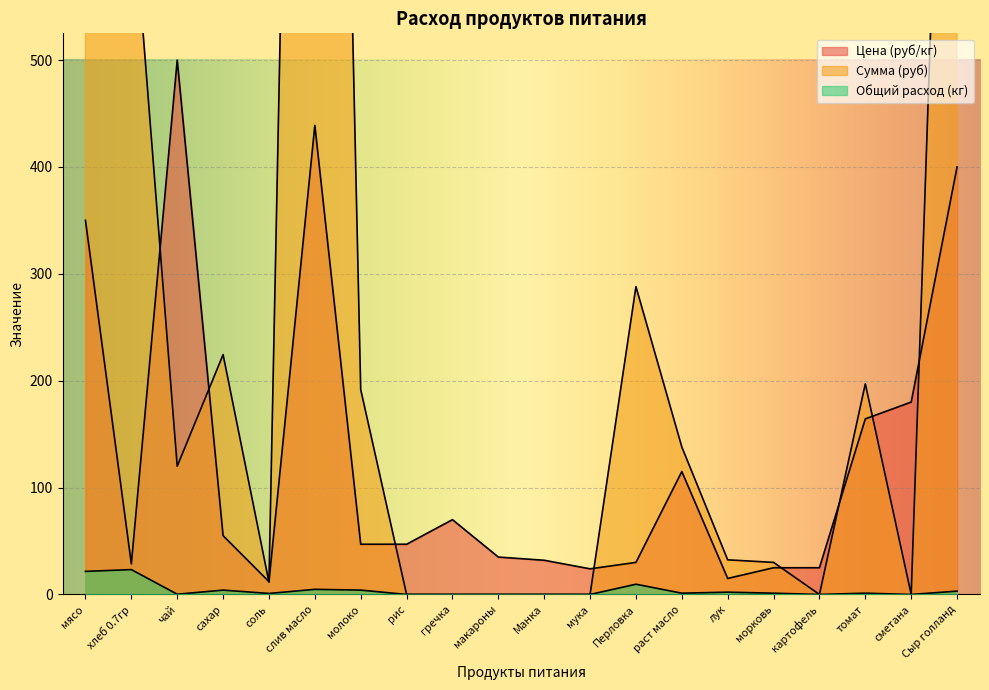

How many lines are shown in the chart?

3